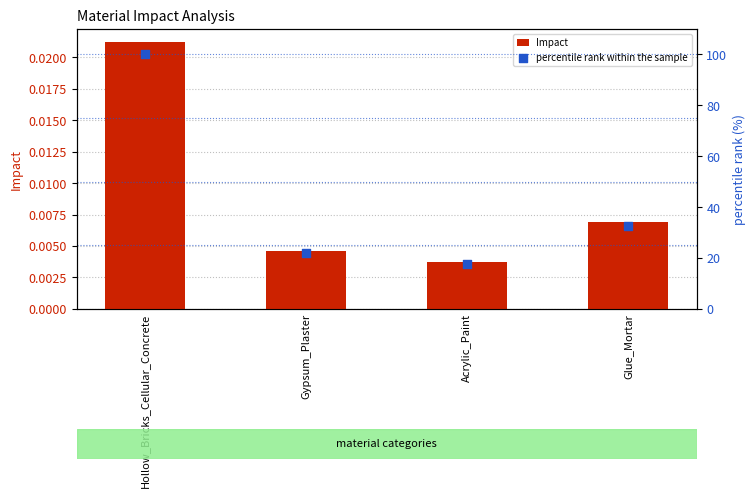

At how many categories does at least one series exceed 80?

1